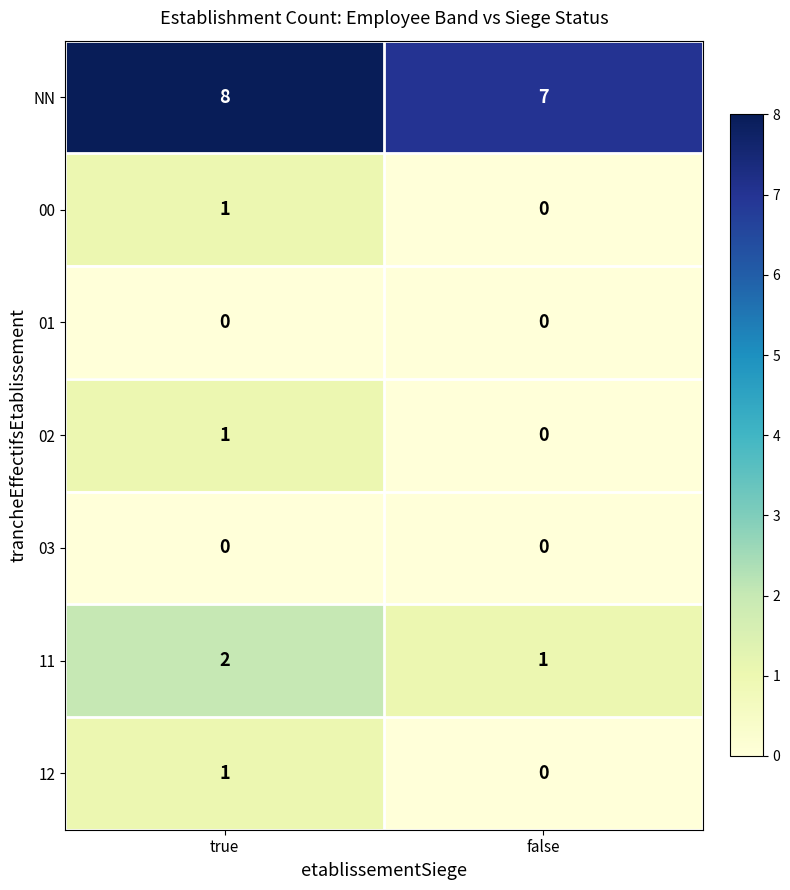

What is the spread (max minus min) of values at true?

8